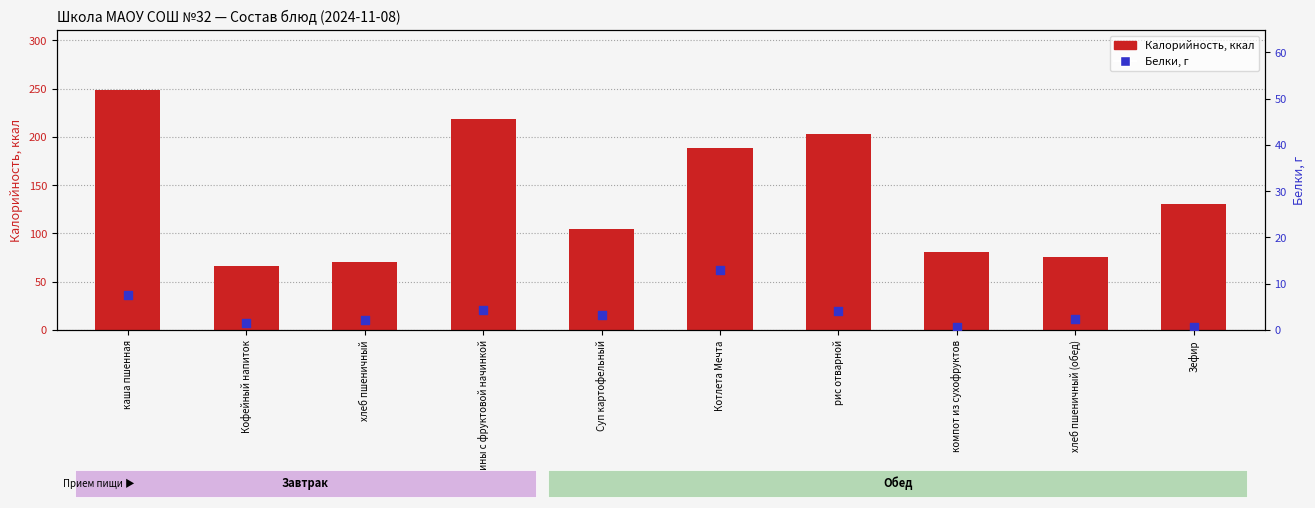

Which series has the largest total across all categories?

Калорийность